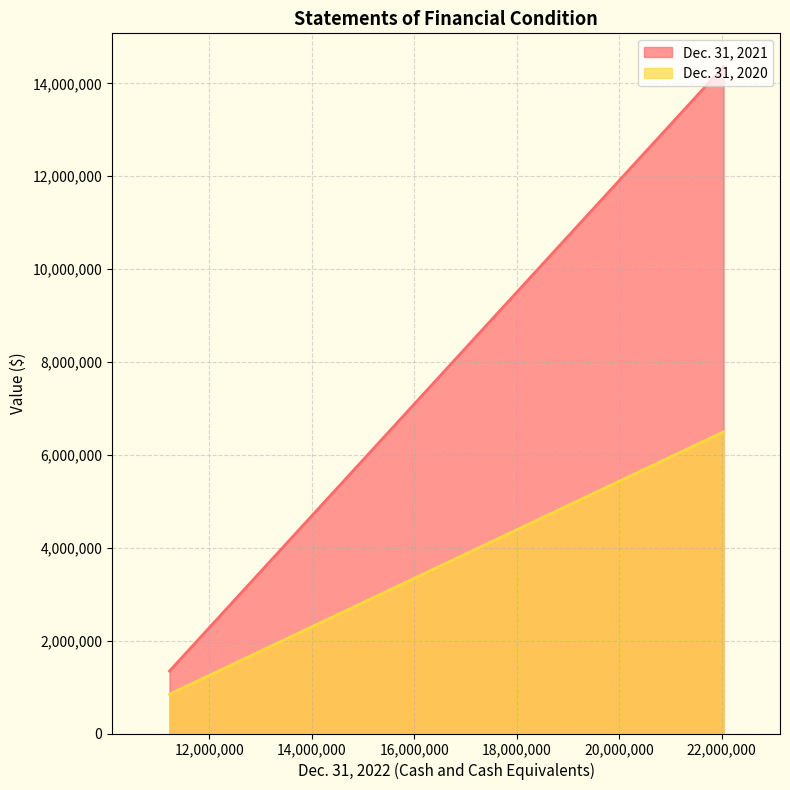

Is it true that Dec. 31, 2021 equals 1345560 at 11220362?

True